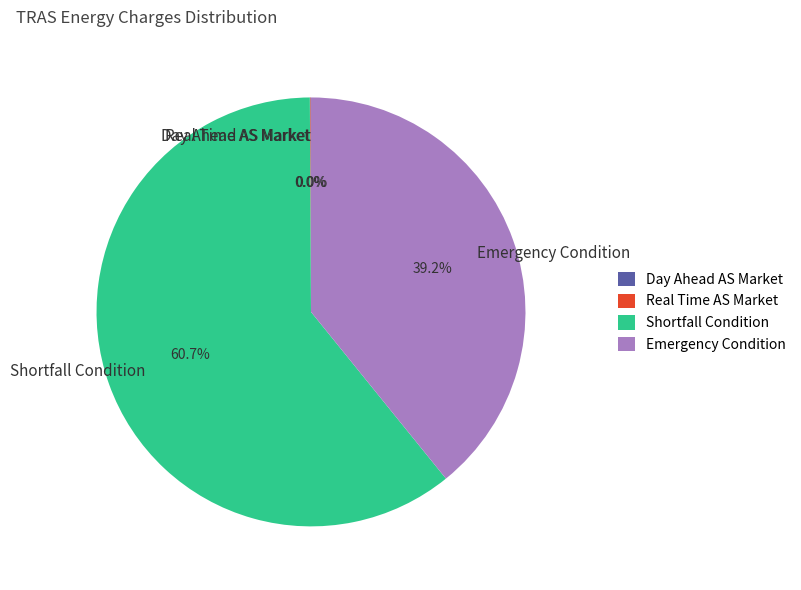

Is Emergency Condition the majority of the pie?

No